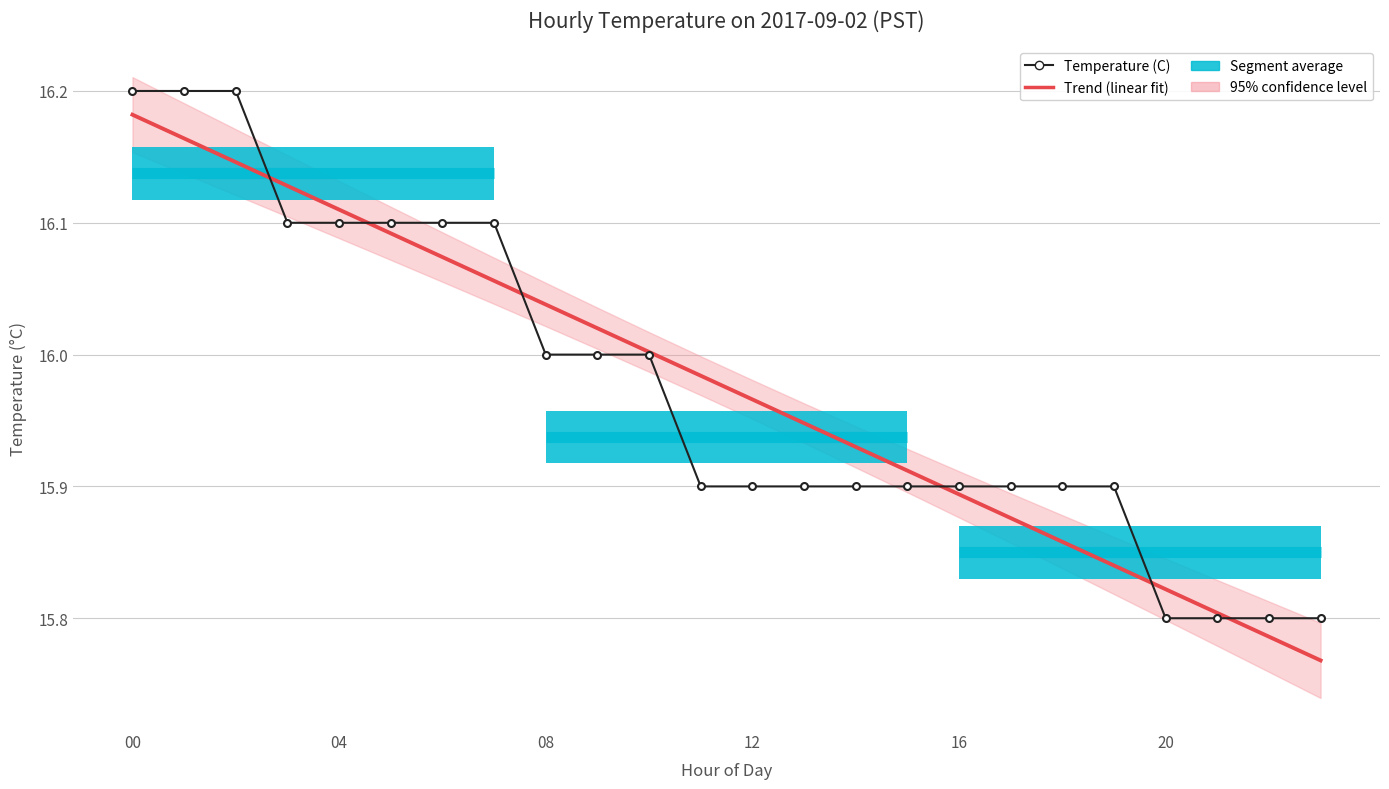

What is the label of the 7th point from the left?

6